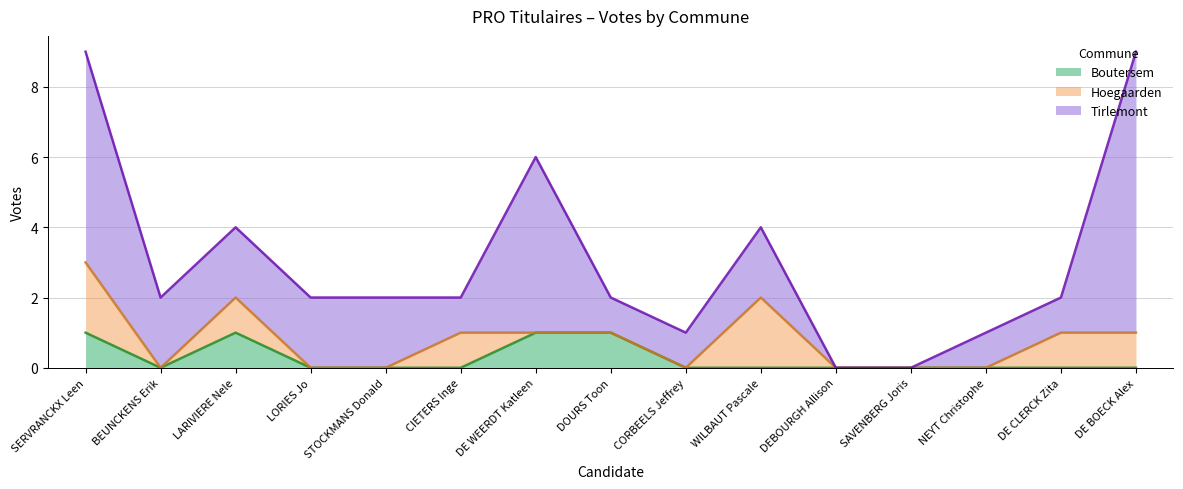

Which series has the largest total across all categories?

Tirlemont